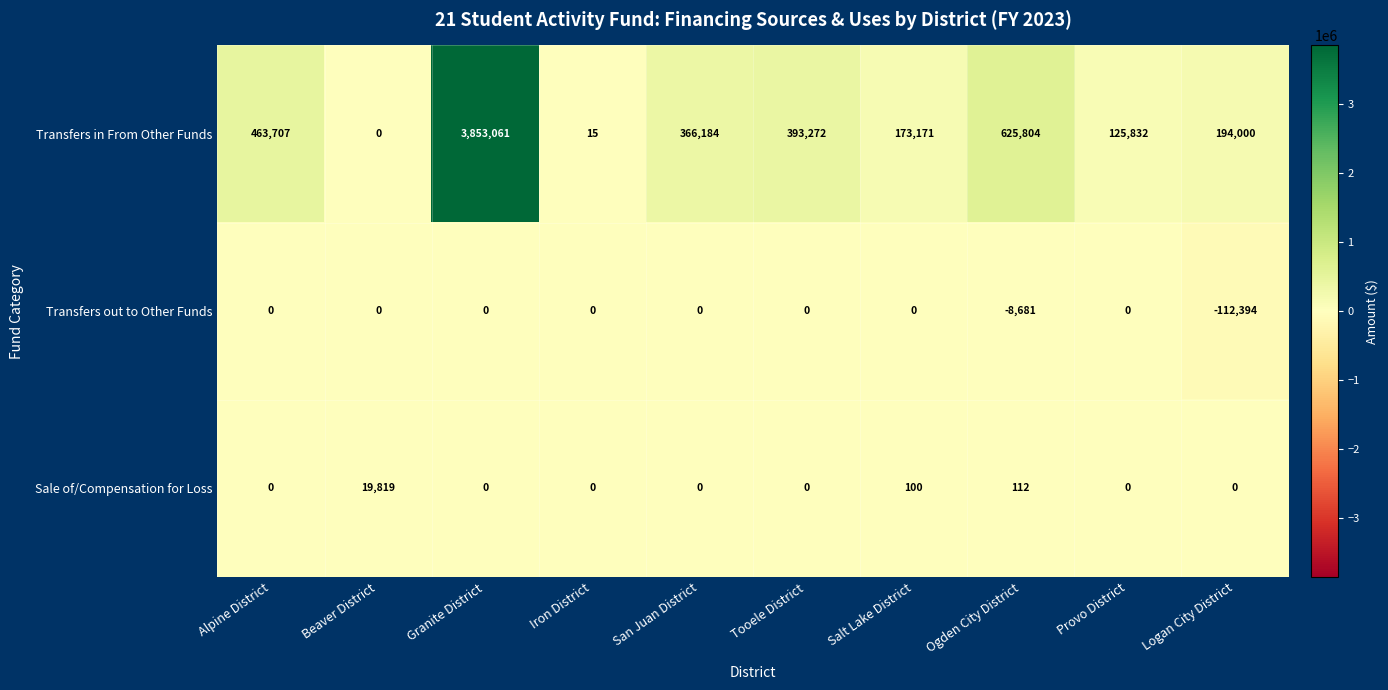

True or false: Transfers in From Other Funds has a value of 194000 at Logan City District.

True